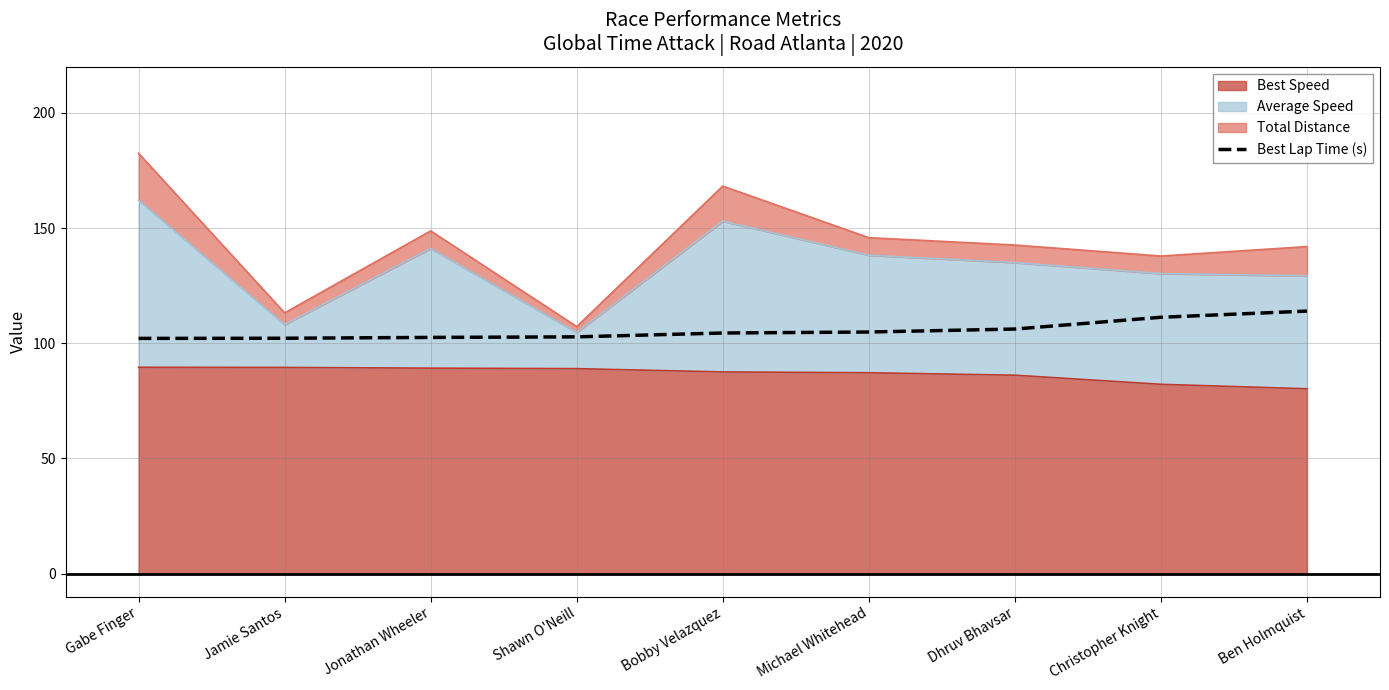

Where does the data first go above 104?

Bobby Velazquez